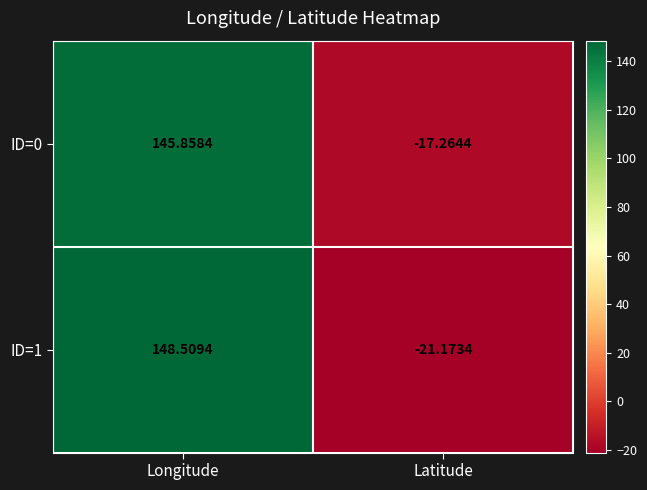

Rank the series at Latitude from lowest to highest value.

ID=1, ID=0